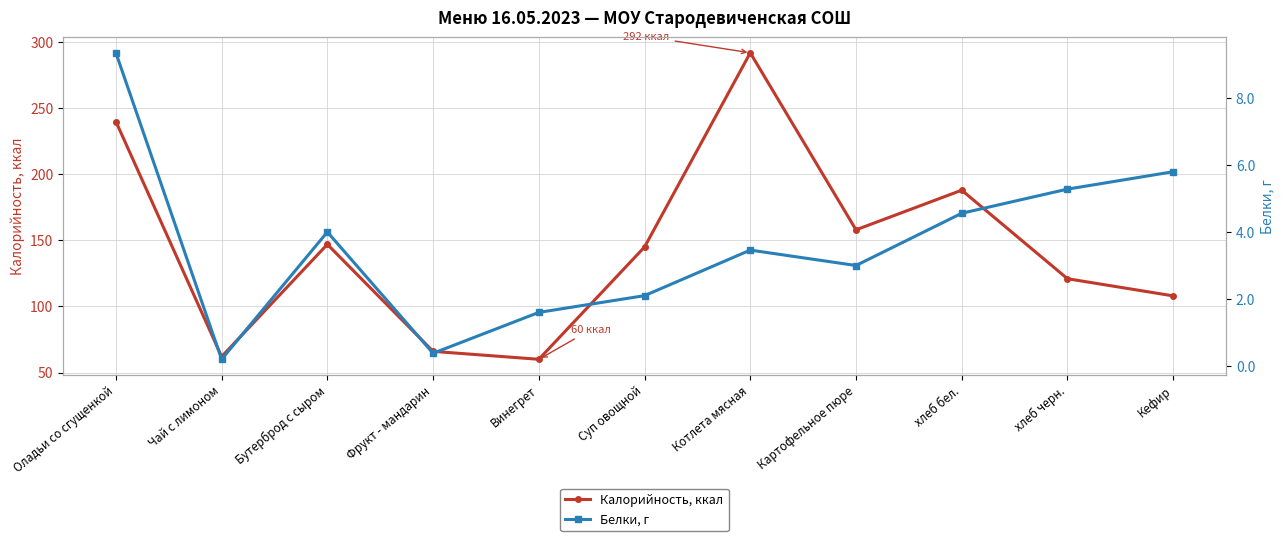

What is the label of the 8th point from the left?

Картофельное пюре